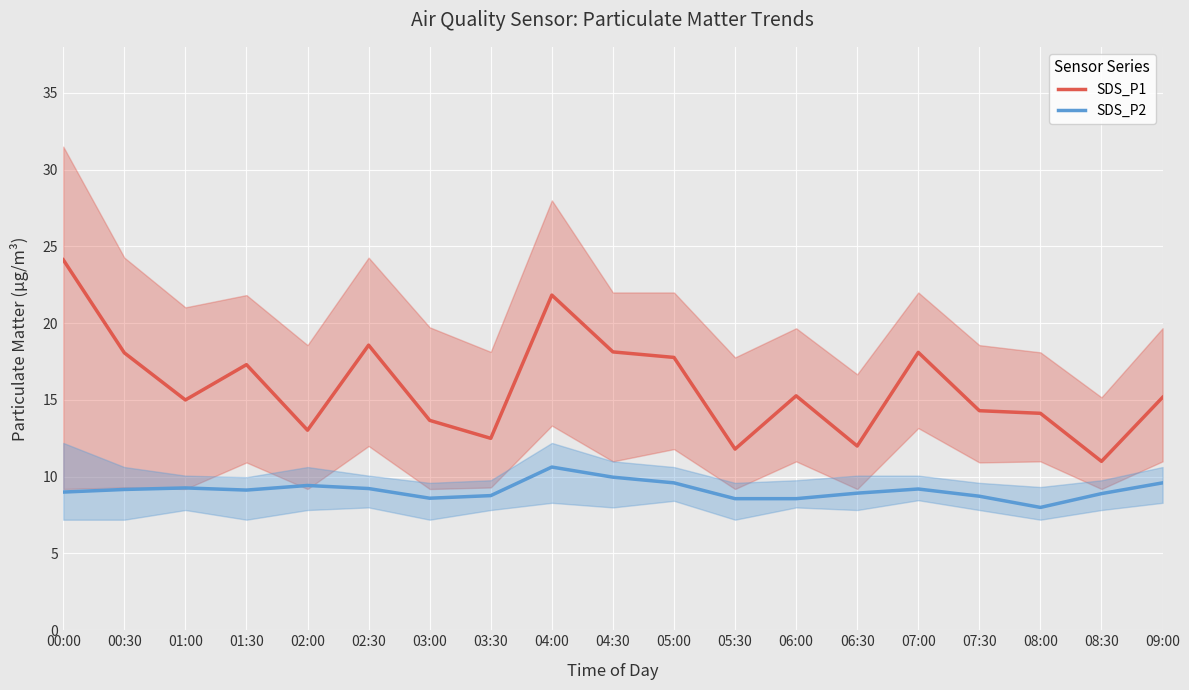

Which series has the largest total across all categories?

SDS_P1